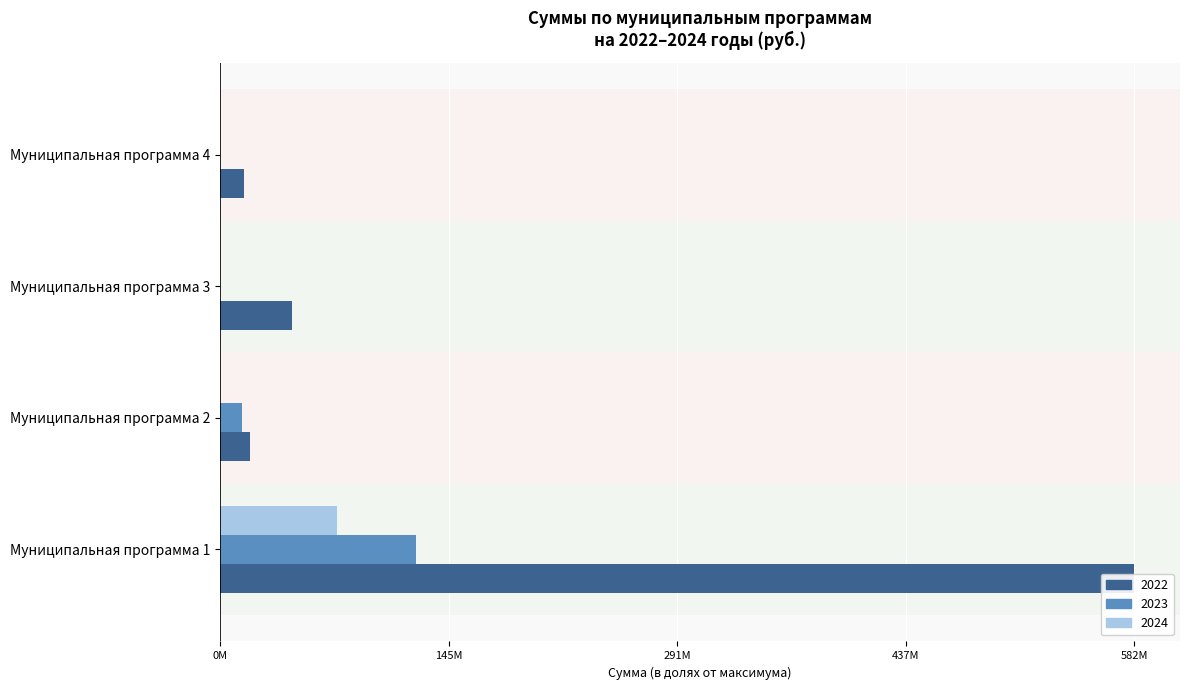

The value of 2022 at Муниципальная программа 1 is 1.0. True or false?

True